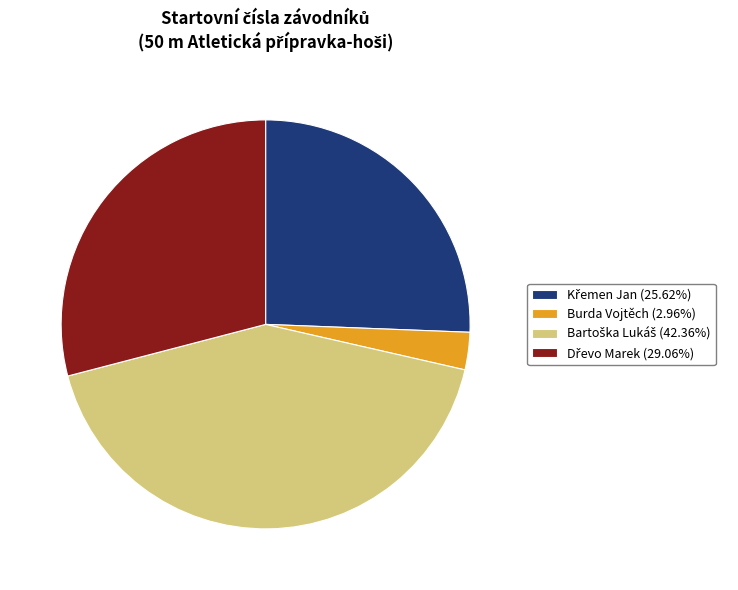

Is there any slice that represents more than half of the pie?

No